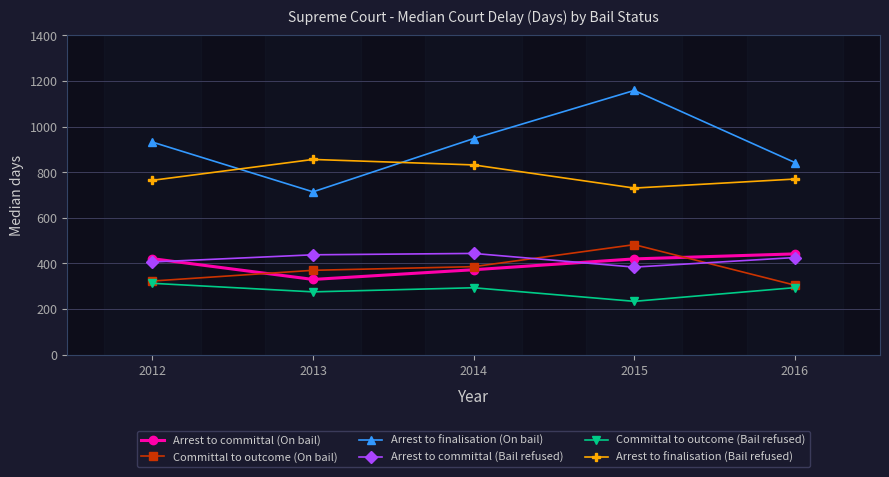

What is the difference between the maximum and second lowest values in the Arrest to finalisation (On bail) series?

316.0